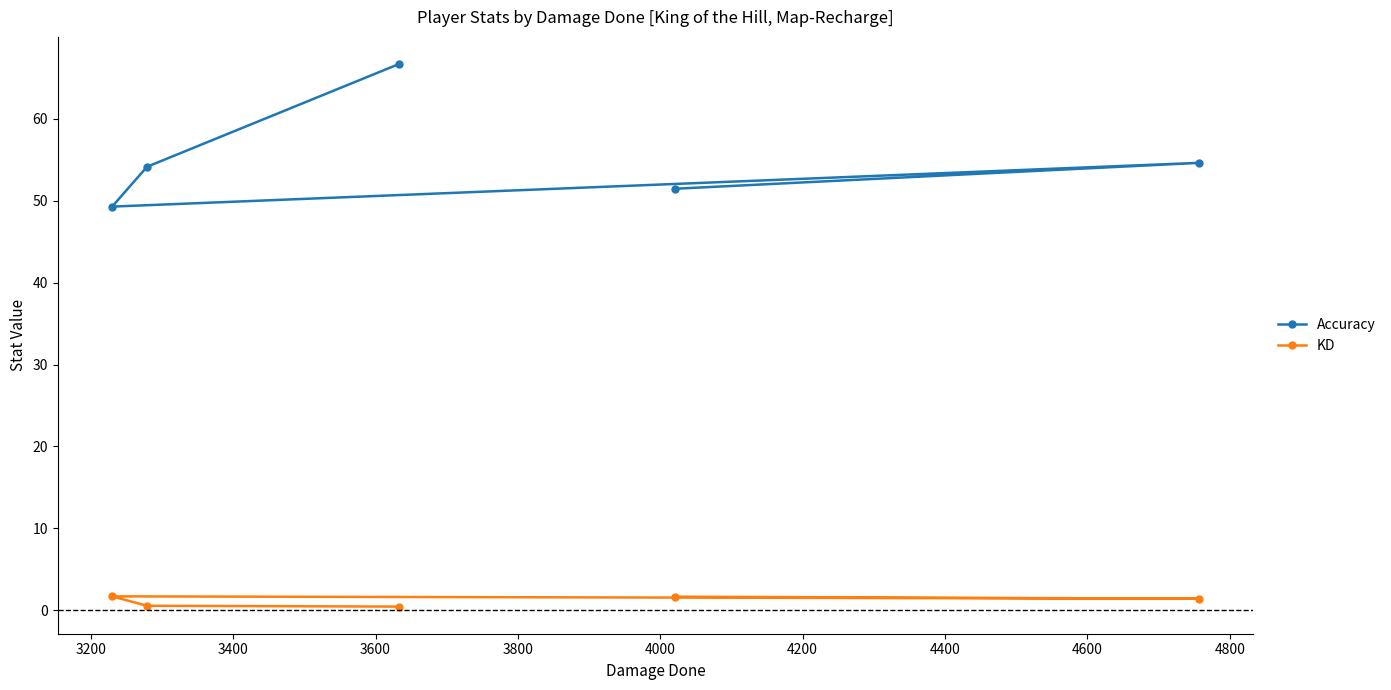

What is the difference between the maximum and minimum values in the Accuracy series?

17.4